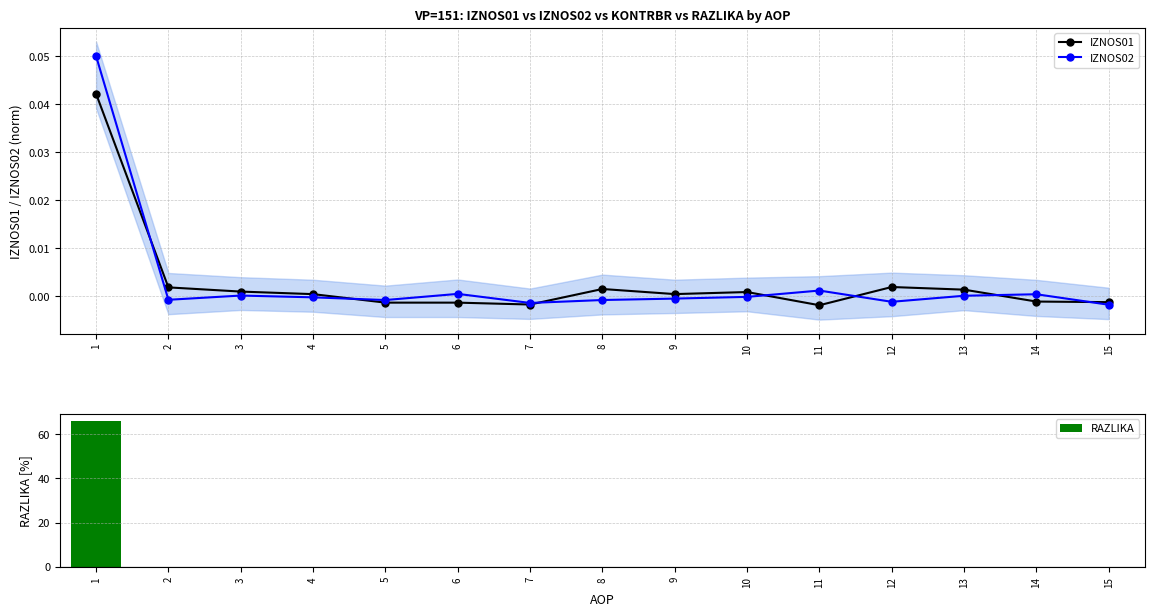

True or false: IZNOS01 has a value of 0.0 at 13.

True